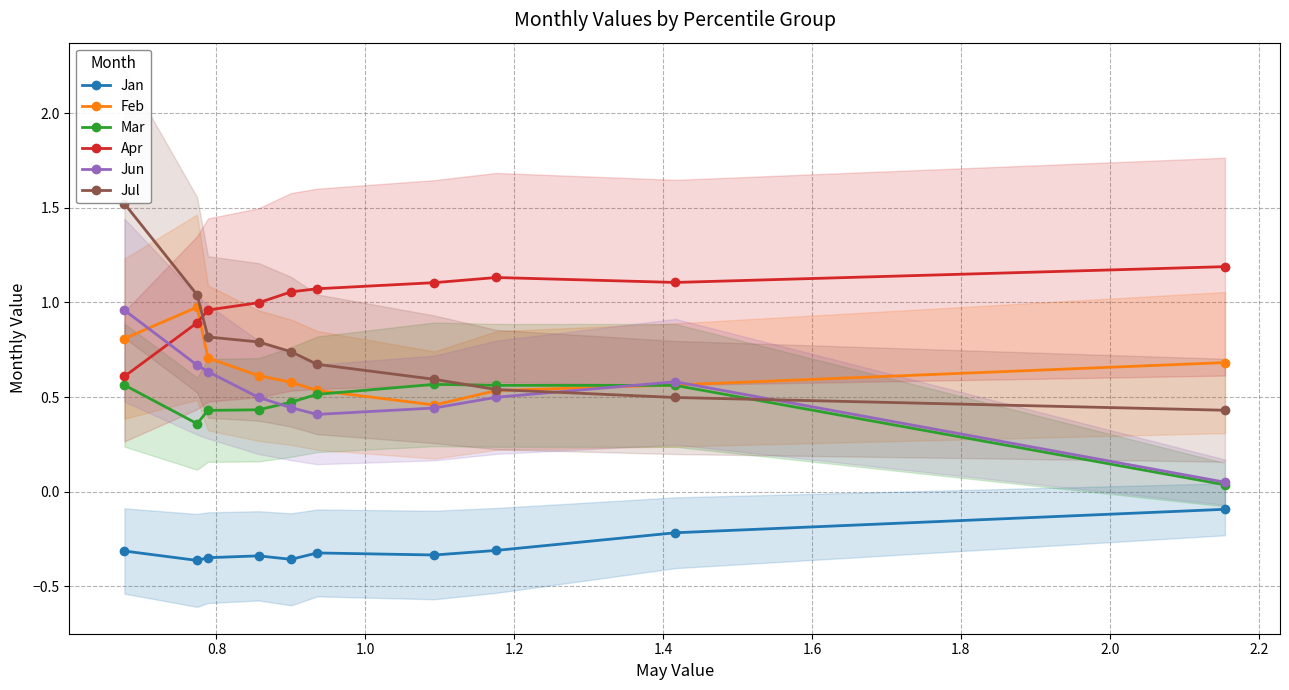

True or false: Jan and Jun intersect in this chart.

False